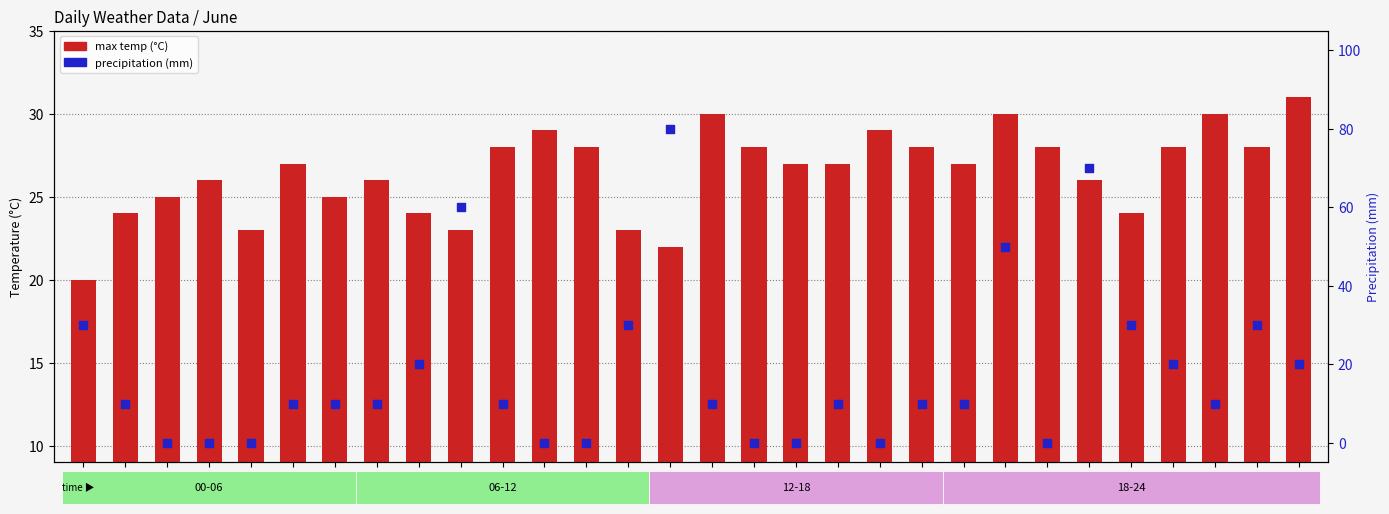

Which series has the largest Y range (max minus min)?

precipitation